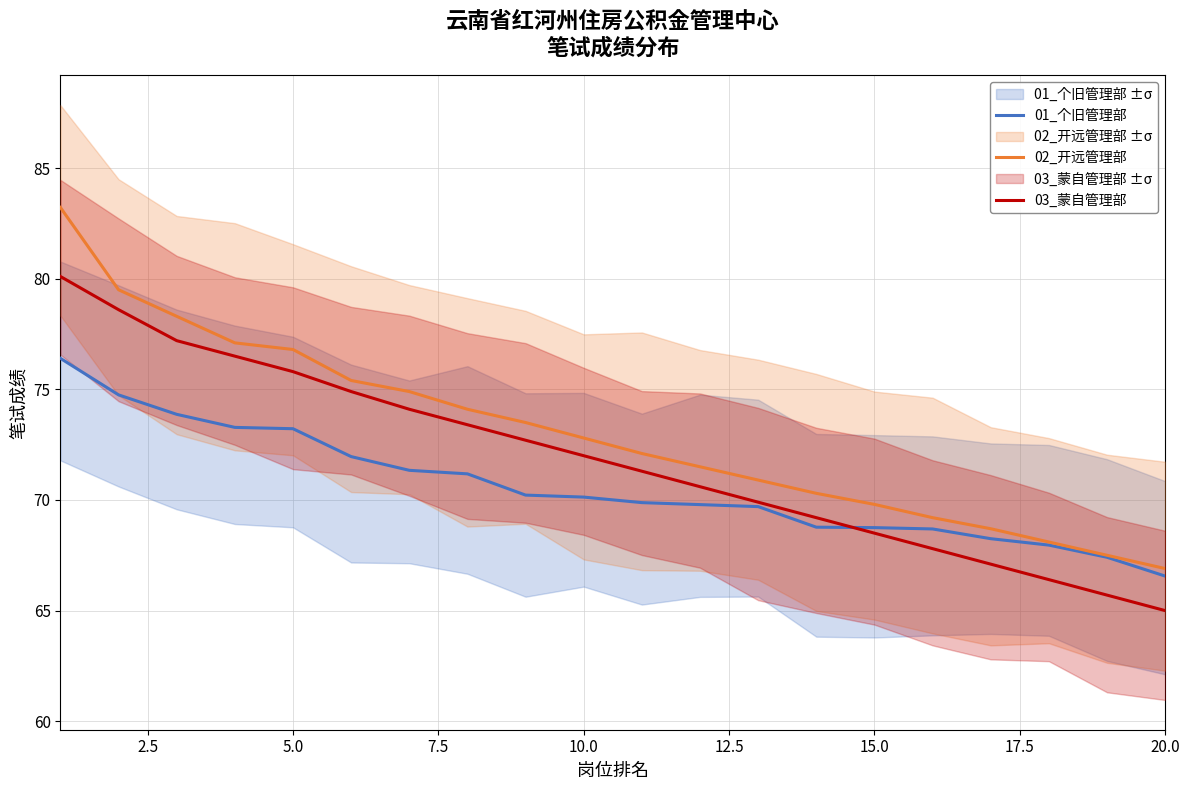

What is the lowest value of the 03_蒙自管理部 series?

65.0